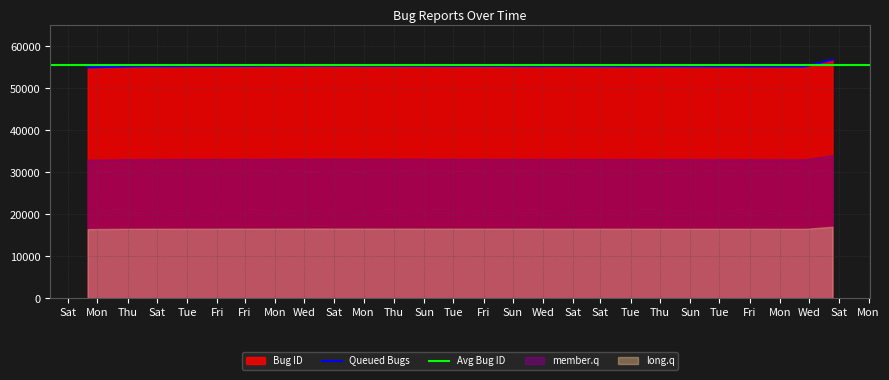

What is the approximate value at 2014-10-25, to the nearest 50?

56850